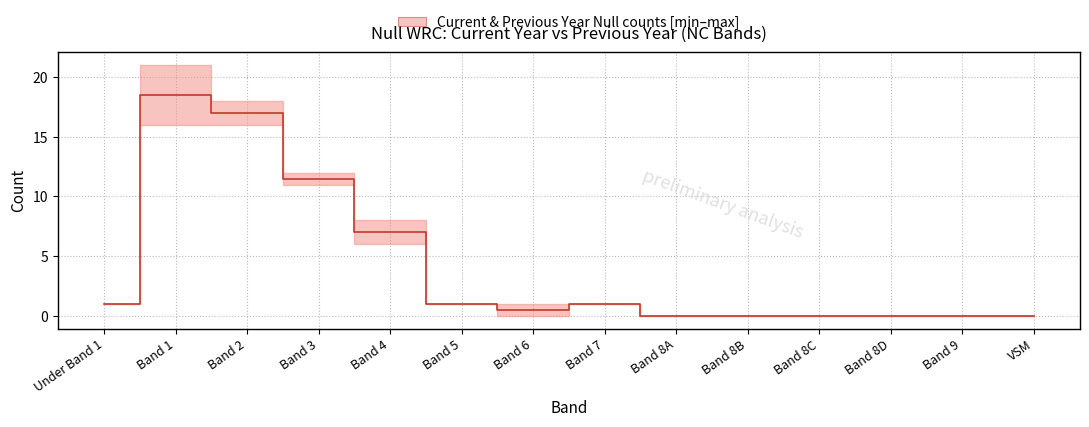

What is the sum of the values at Band 1 and Band 6?

19.0